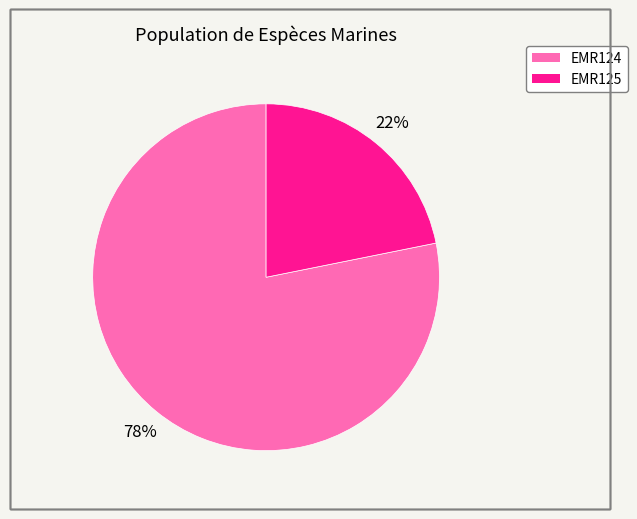

Which category has the smallest portion of the pie?

EMR125